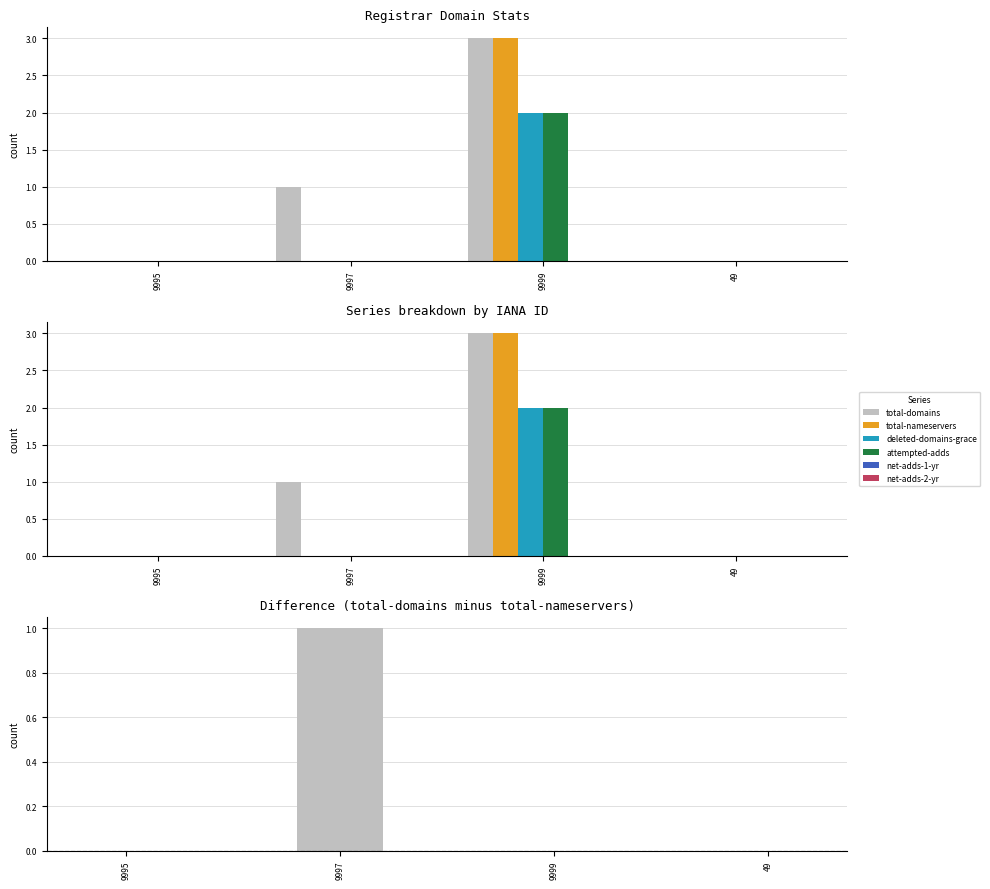

Which category has the lowest value across all series?

9995